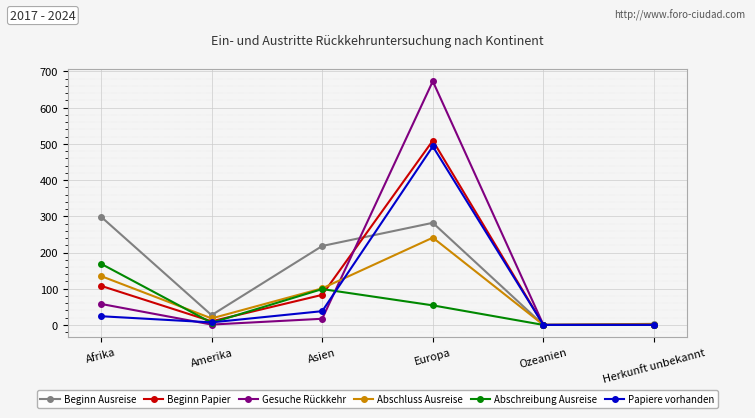

What is the maximum value for Beginn Papier?

509